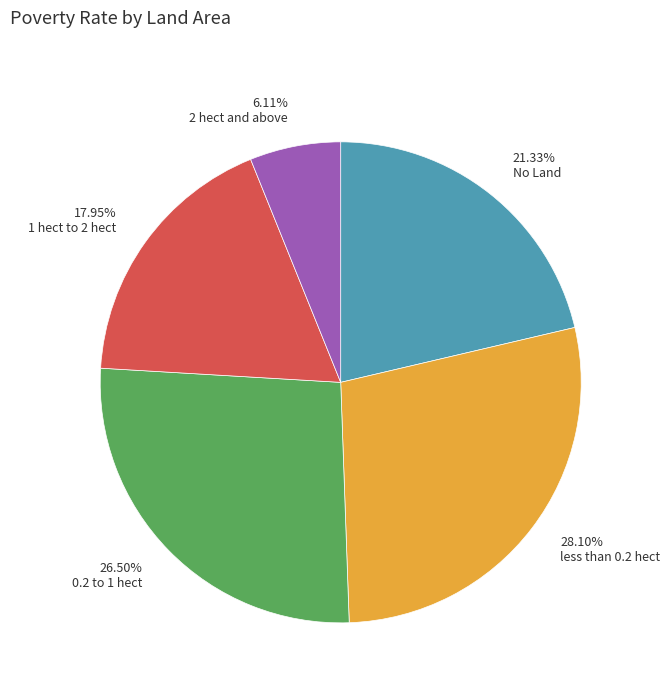

Combined, do 21.33% No Land and 28.10% less than 0.2 hect account for over 50%?

No